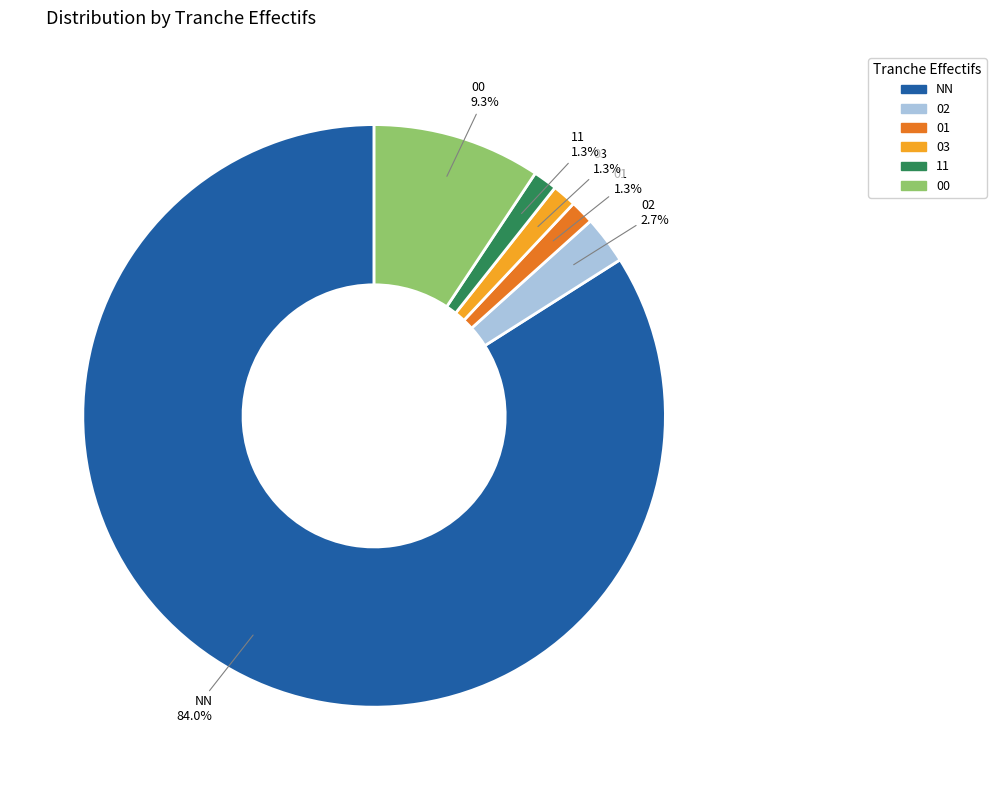

To the nearest percent, what is the difference between the 03 and 02 slice percentages?

1%